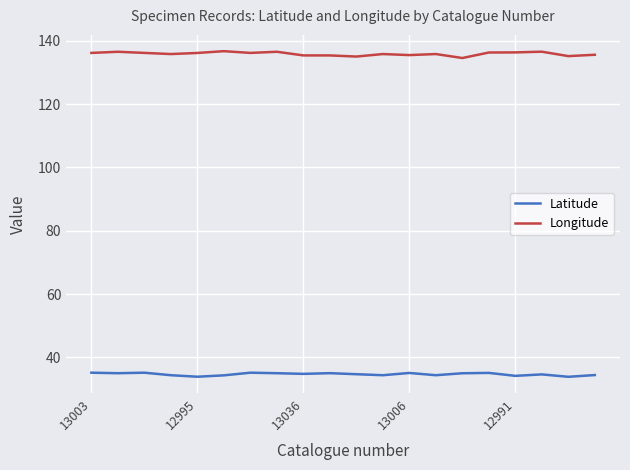

True or false: Latitude and Longitude intersect in this chart.

False